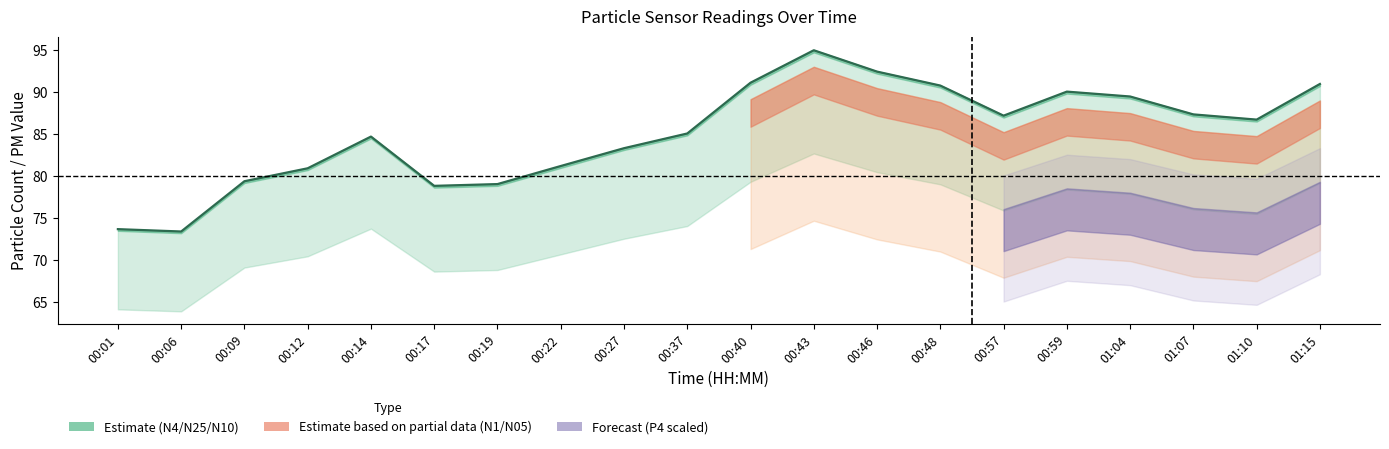

Rank the categories by value from highest to lowest.

00:43, 00:46, 00:40, 01:15, 00:48, 00:59, 01:04, 01:07, 00:57, 01:10, 00:37, 00:14, 00:27, 00:22, 00:12, 00:09, 00:19, 00:17, 00:01, 00:06